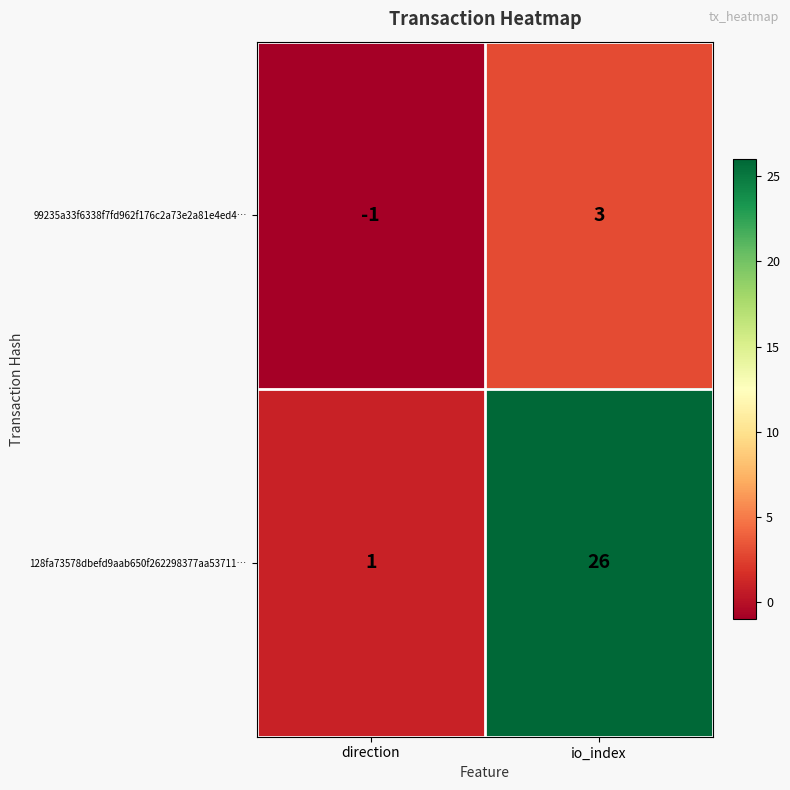

Which series has the largest total across all categories?

128fa73578dbefd9aab650f262298377aa53711…